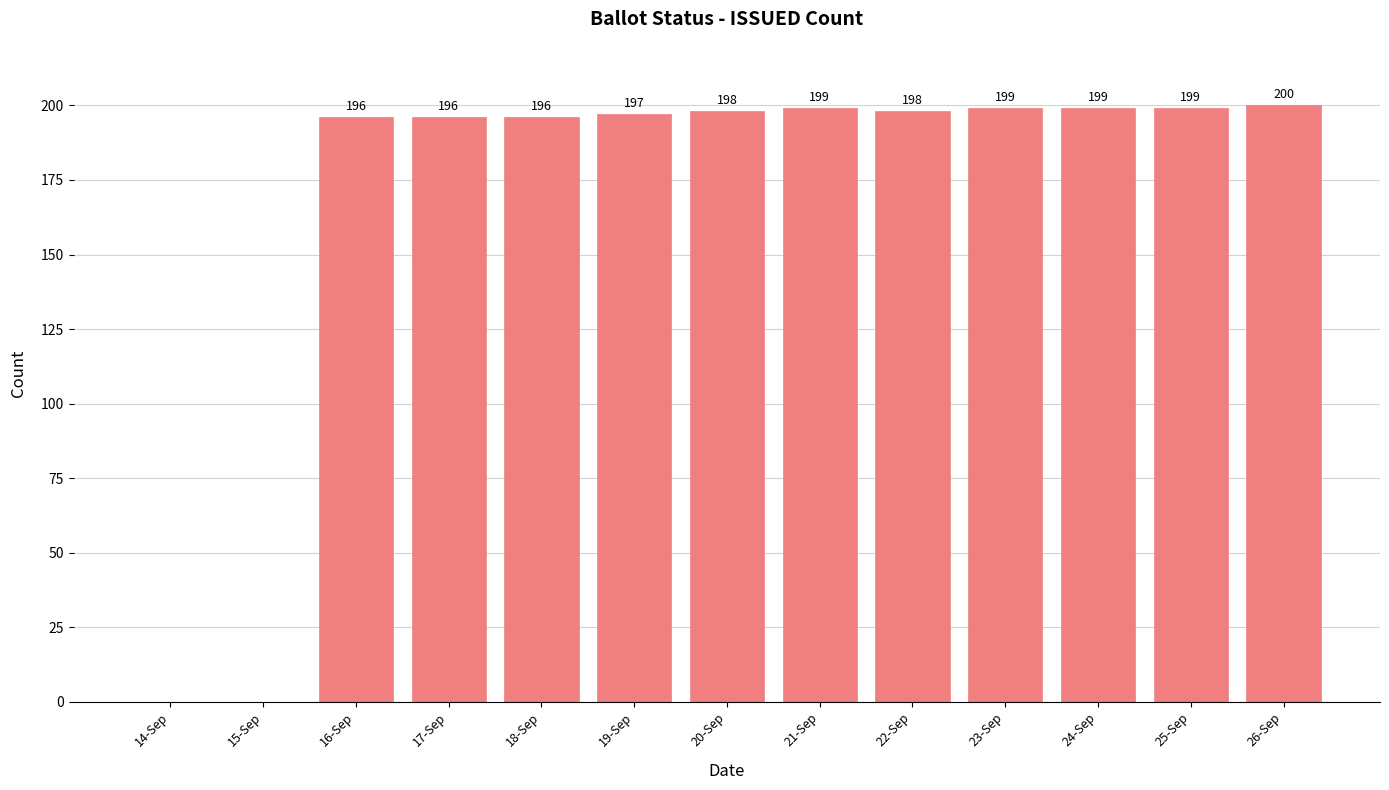

What is the change in value from 18-Sep to 19-Sep?

+1